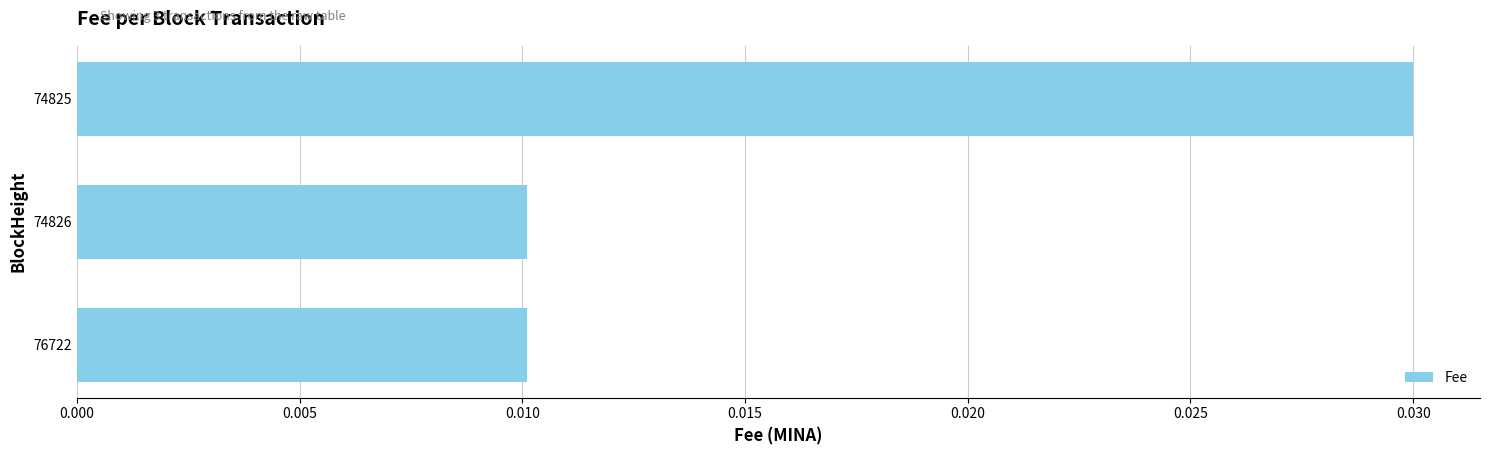

Which category has the highest value across all series?

74825